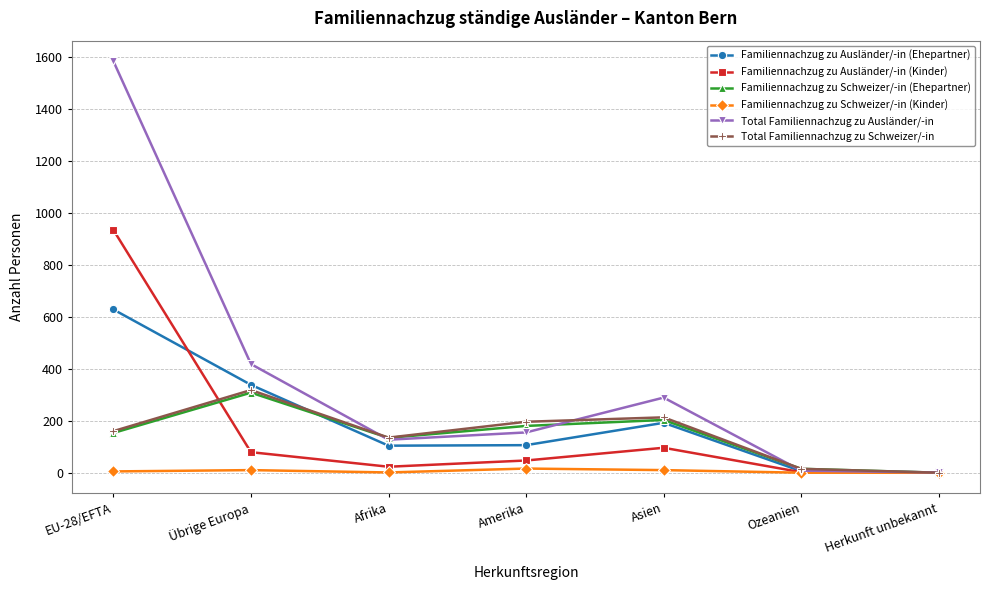

At which category is the sum across all series the highest?

EU-28/EFTA